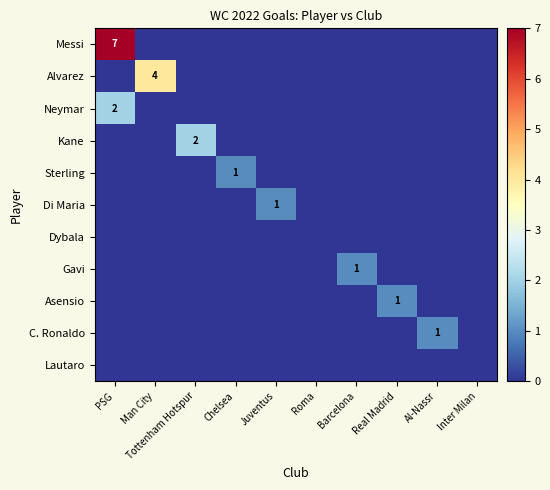

Which category has the lowest value in the Lautaro series?

PSG